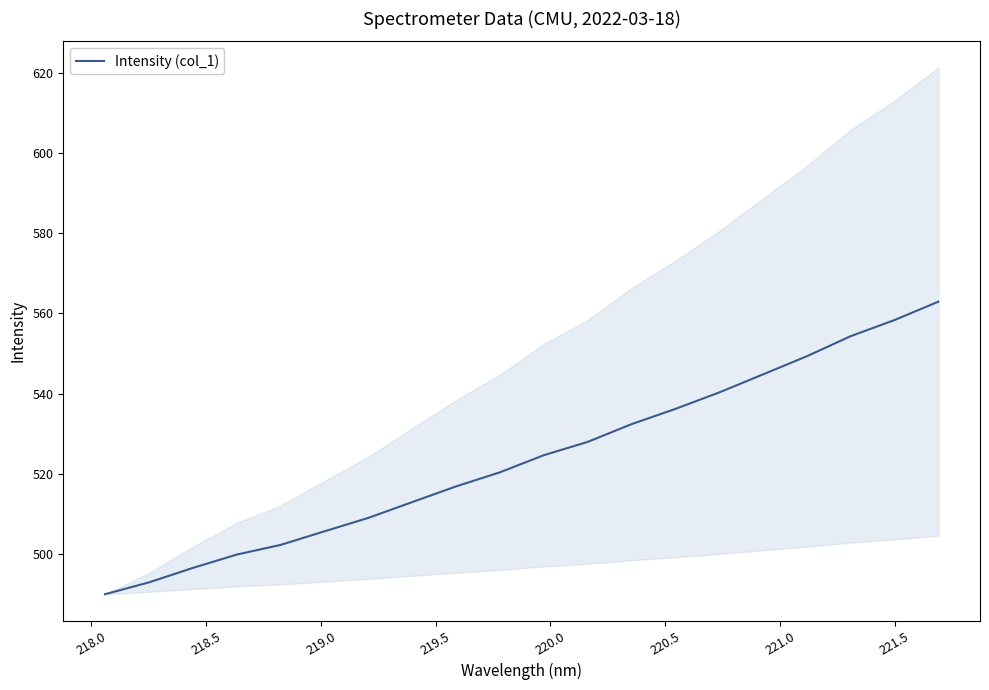

What is the lowest value of the Intensity (col_1) series?

489.9